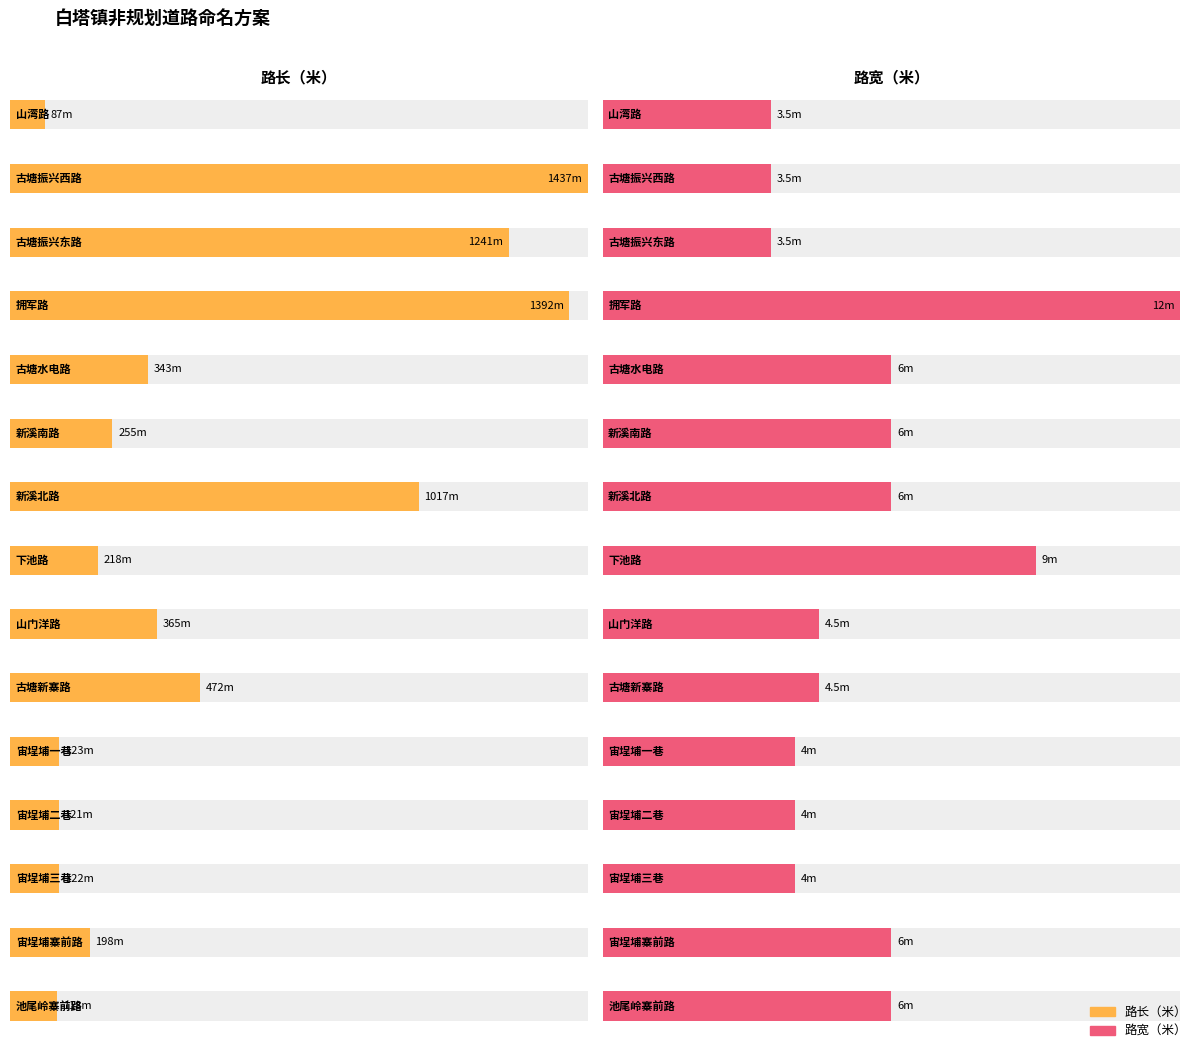

Count the number of data series in this chart.

2